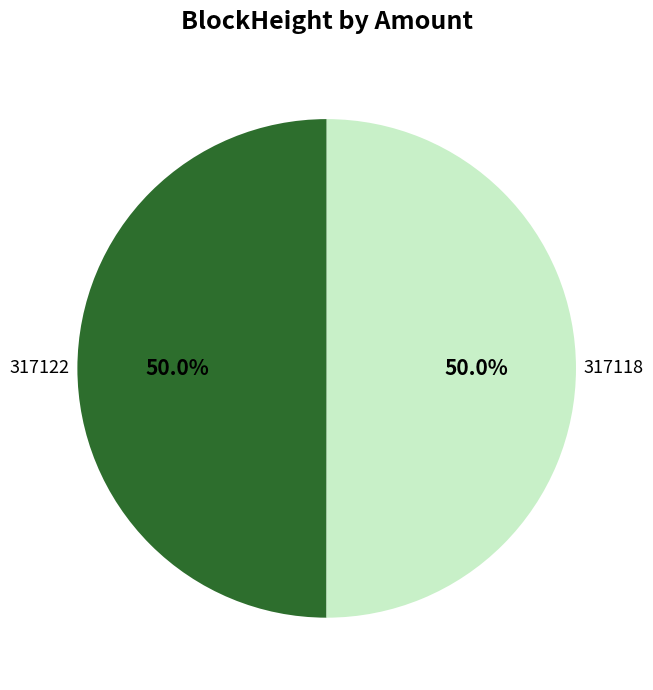

Is it true that 317122 is 1% of the pie?

False